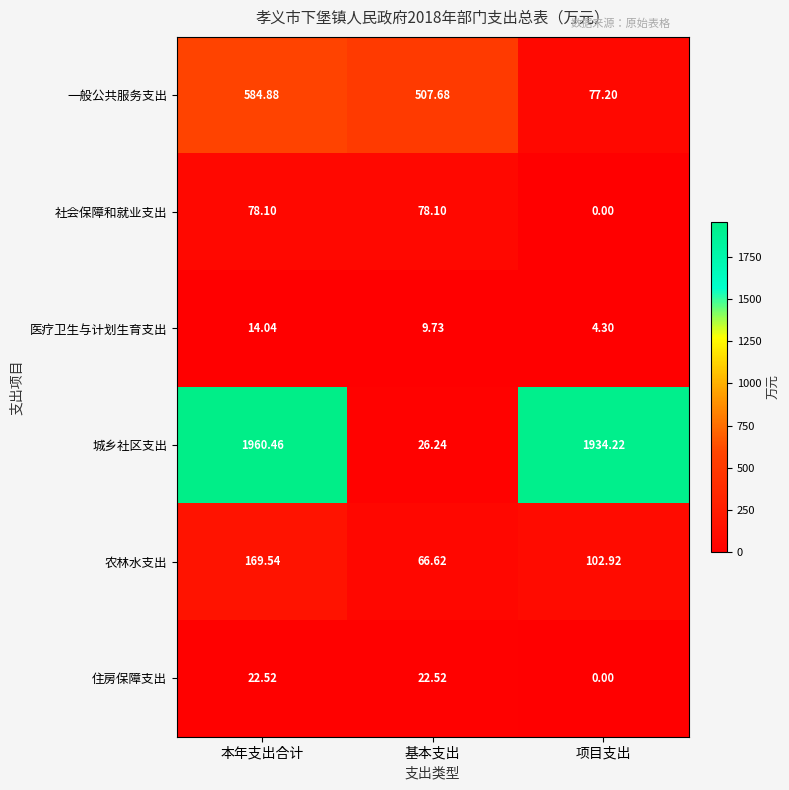

At which category does the chart reach its peak across all series?

本年支出合计